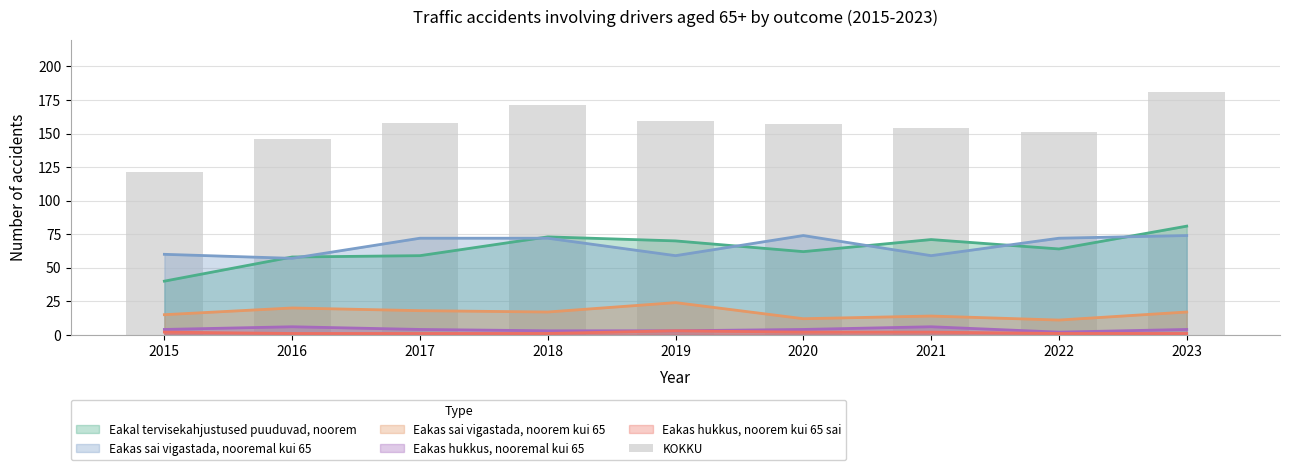

Which category has the highest value across all series?

2023